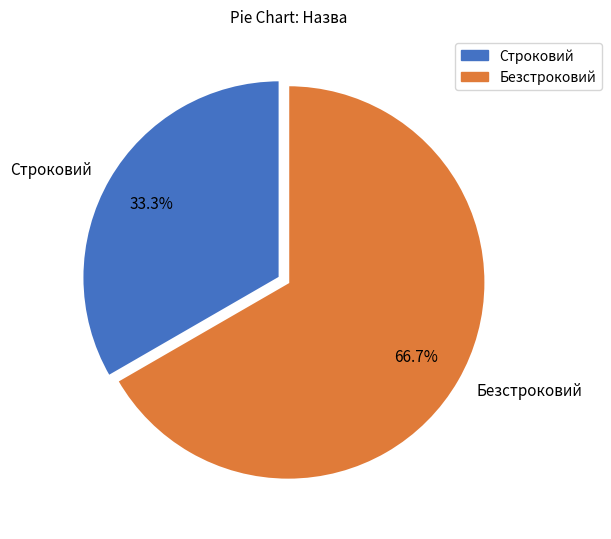

How many segments does this pie chart have?

2